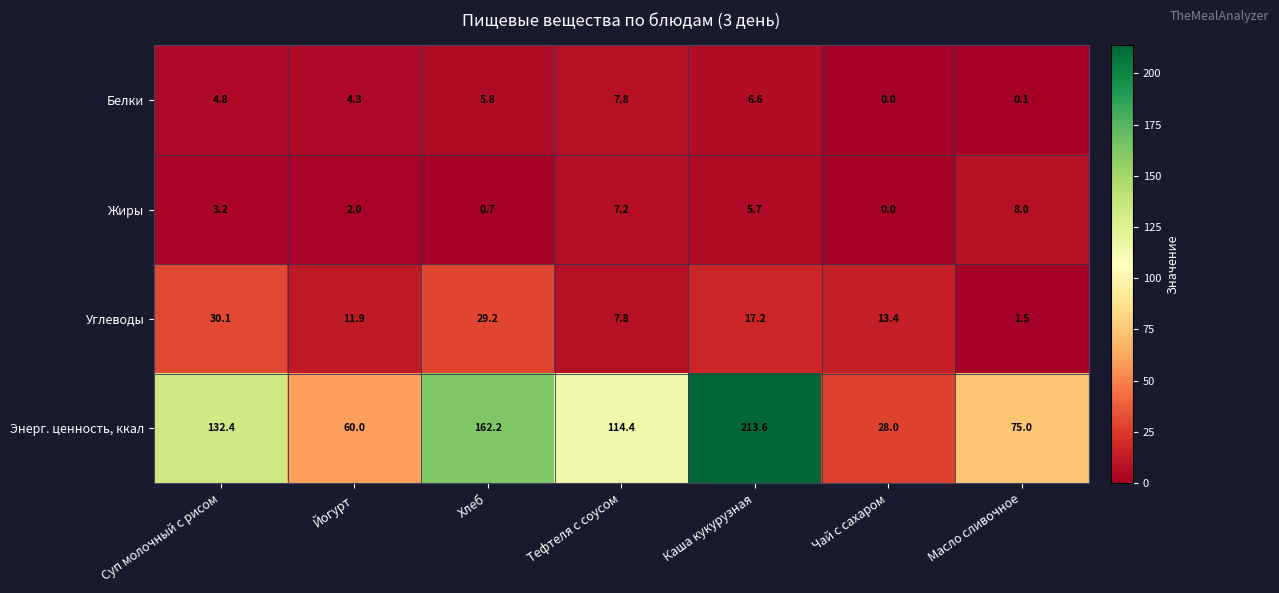

Where is Углеводы nearest to the value 15?

Чай с сахаром